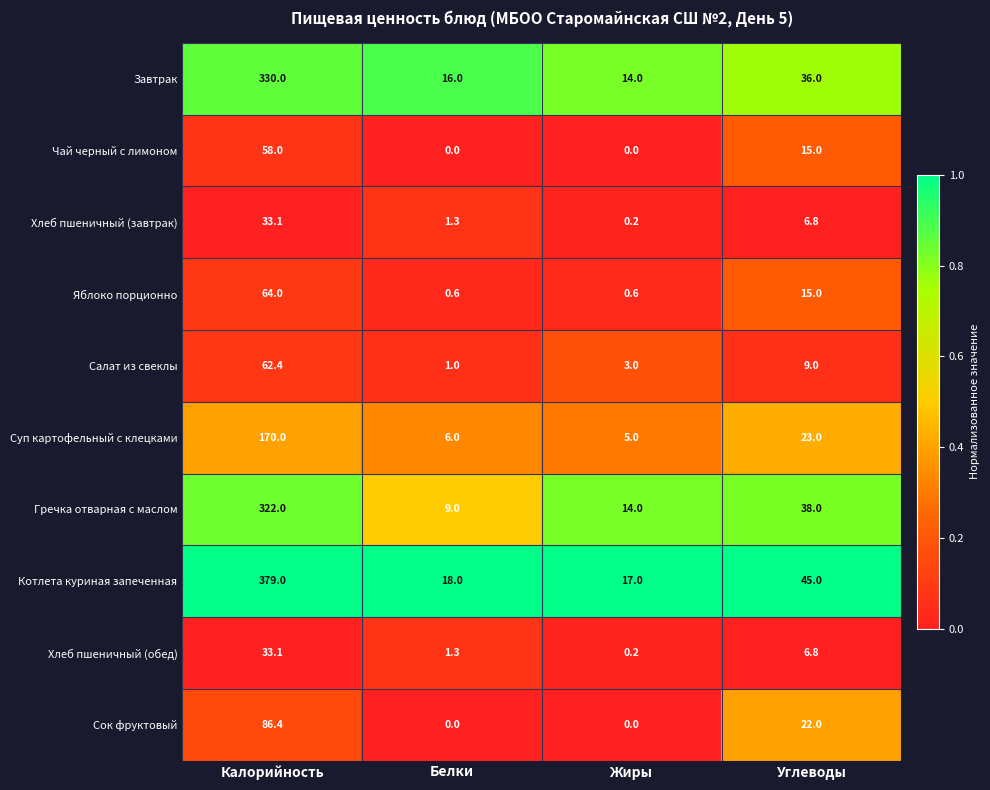

How many values in the Завтрак series are below 36?

2